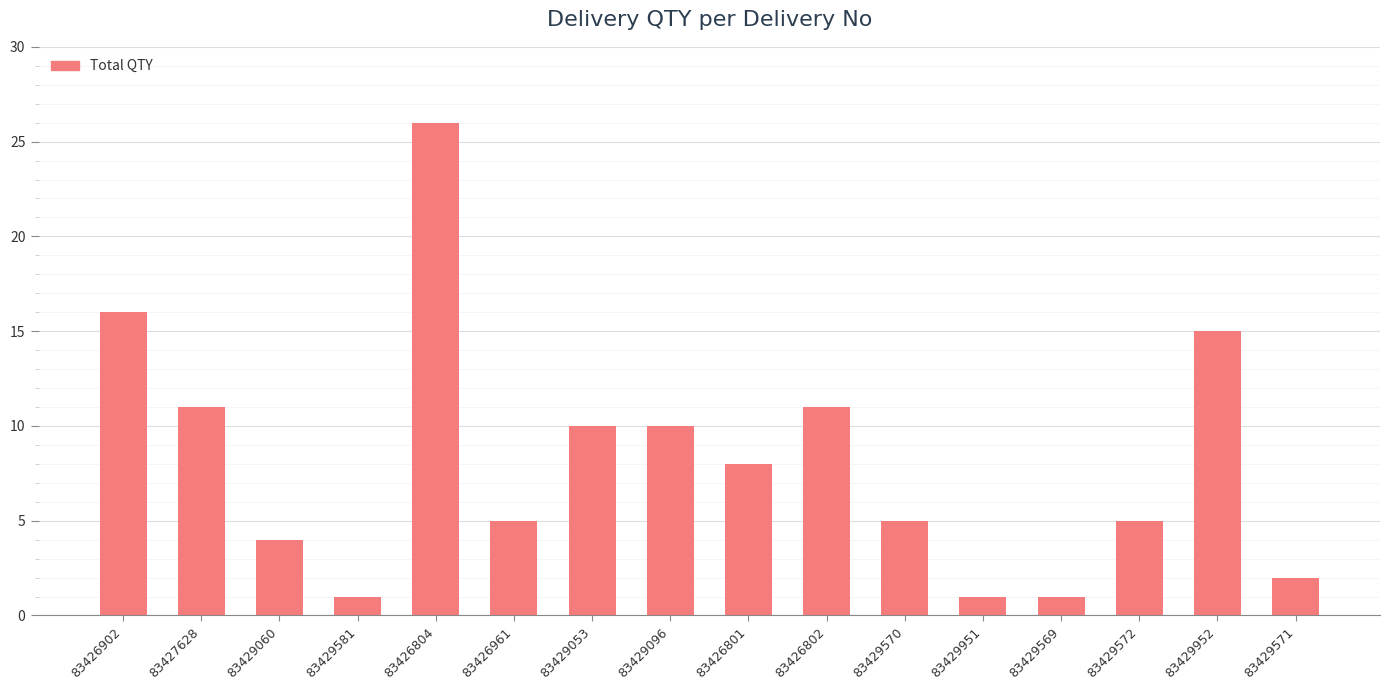

What is the value of the 2nd bar from the left?

11